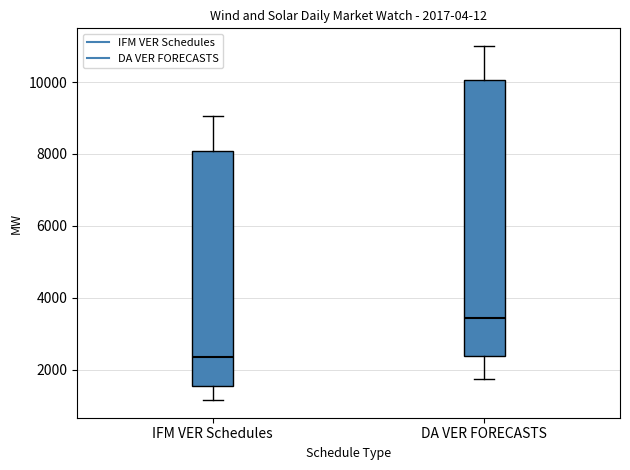

Which box is the tallest, from its lower edge to its upper edge?

DA VER FORECASTS